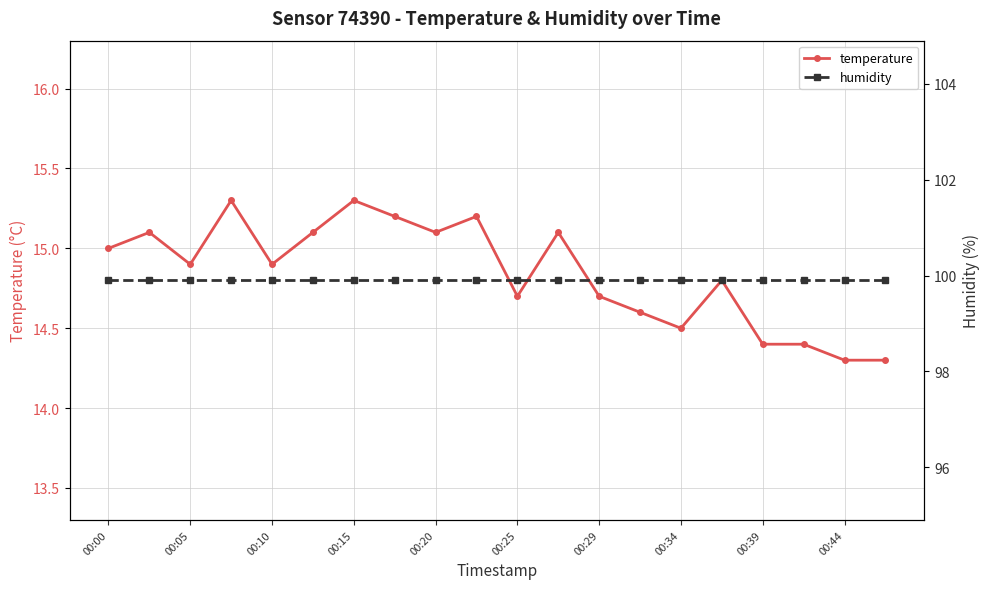

How many series are shown in this chart?

2